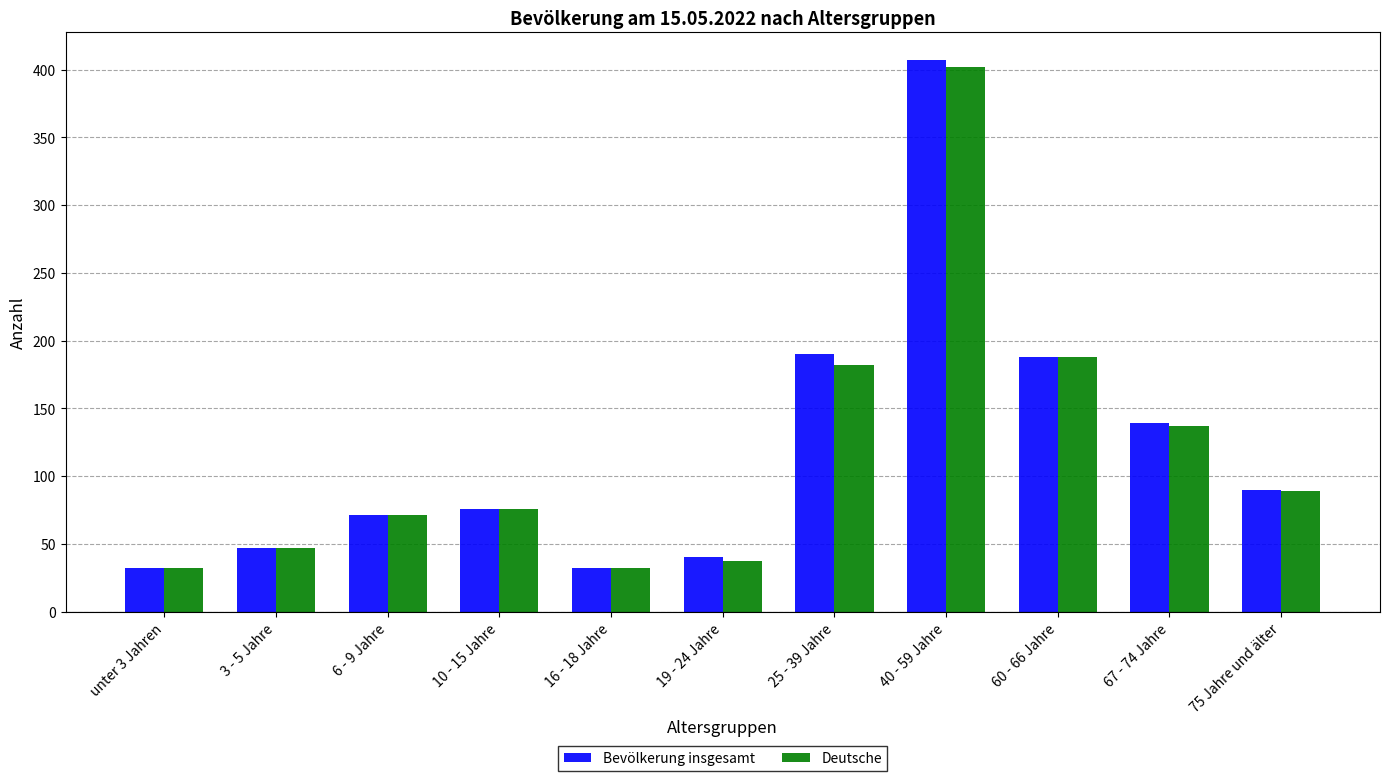

Reading left to right, extract all data points from this chart.

Bevölkerung insgesamt: unter 3 Jahren=32	3 - 5 Jahre=47	6 - 9 Jahre=71	10 - 15 Jahre=76	16 - 18 Jahre=32	19 - 24 Jahre=40	25 - 39 Jahre=190	40 - 59 Jahre=407	60 - 66 Jahre=188	67 - 74 Jahre=139	75 Jahre und älter=90
Deutsche: unter 3 Jahren=32	3 - 5 Jahre=47	6 - 9 Jahre=71	10 - 15 Jahre=76	16 - 18 Jahre=32	19 - 24 Jahre=37	25 - 39 Jahre=182	40 - 59 Jahre=402	60 - 66 Jahre=188	67 - 74 Jahre=137	75 Jahre und älter=89